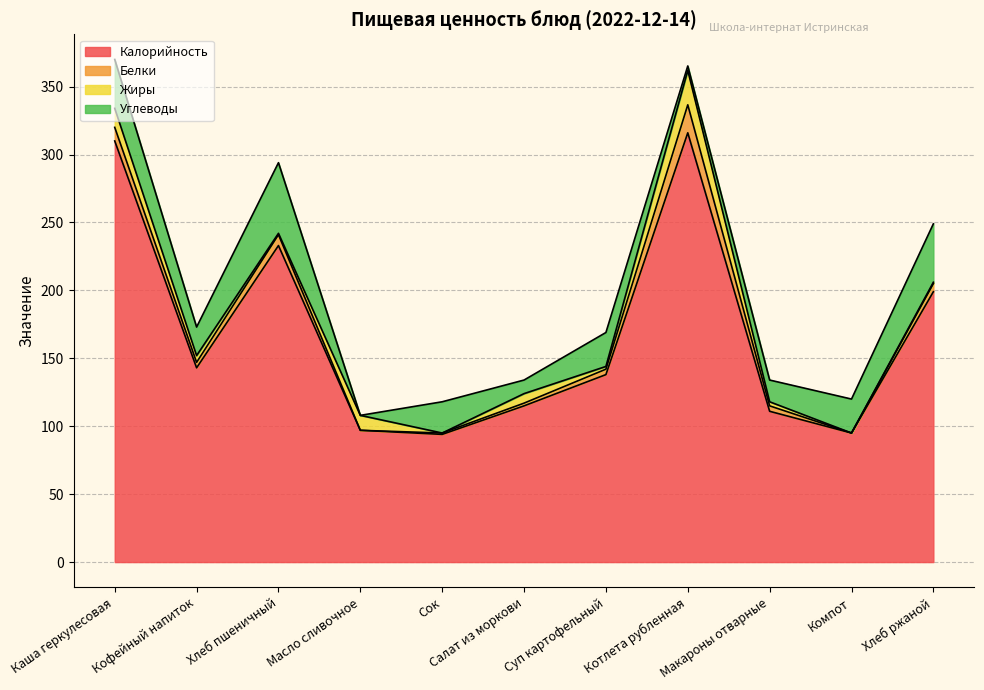

How many interior local peaks does the Калорийность series have?

2